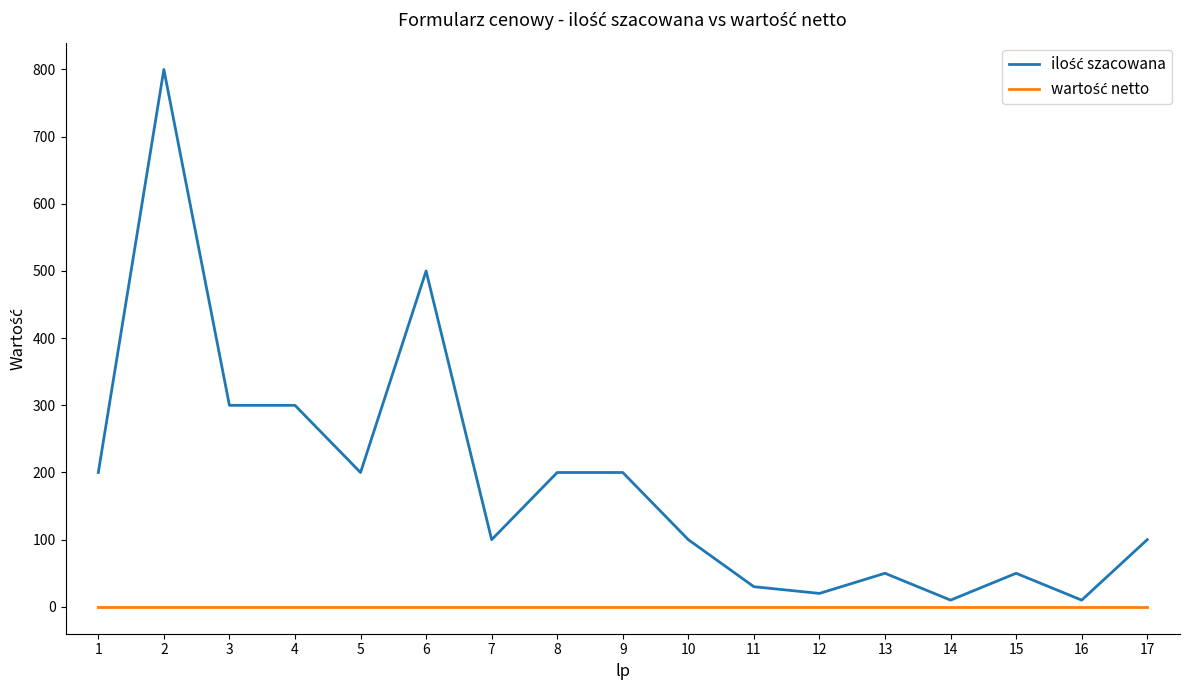

What is the greatest value displayed?

800